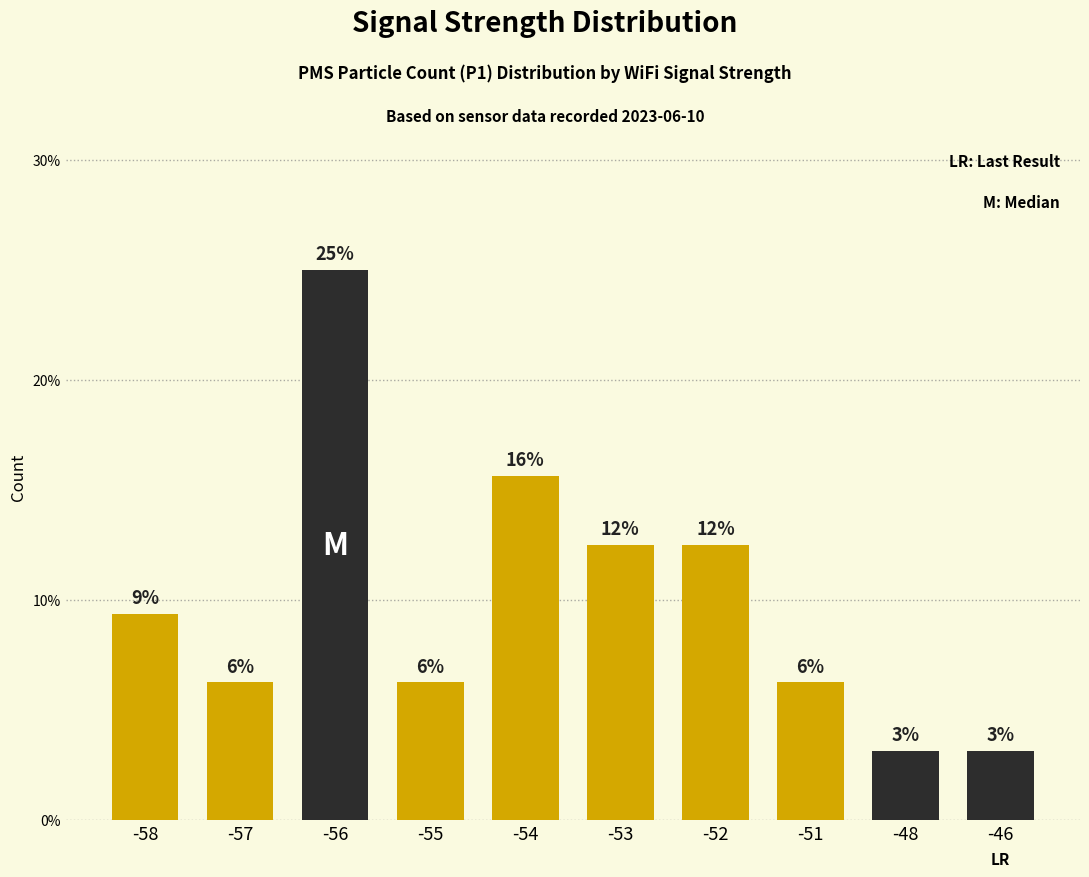

At which category does the chart reach its minimum across all series?

-48